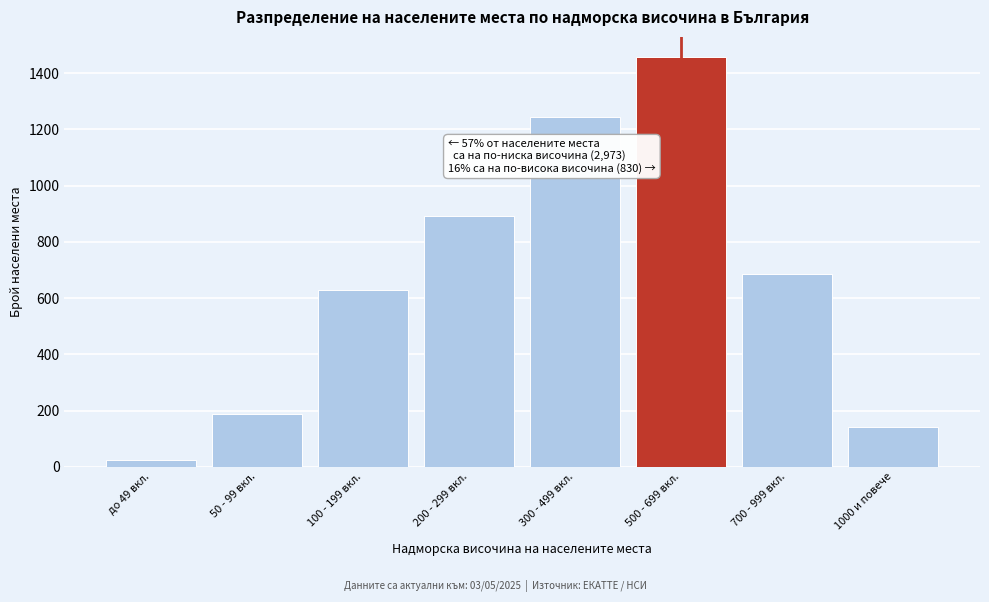

Reading left to right, list all the values displayed in this chart.

до 49 вкл.=23	50 - 99 вкл.=187	100 - 199 вкл.=628	200 - 299 вкл.=892	300 - 499 вкл.=1243	500 - 699 вкл.=1456	700 - 999 вкл.=687	1000 и повече=143